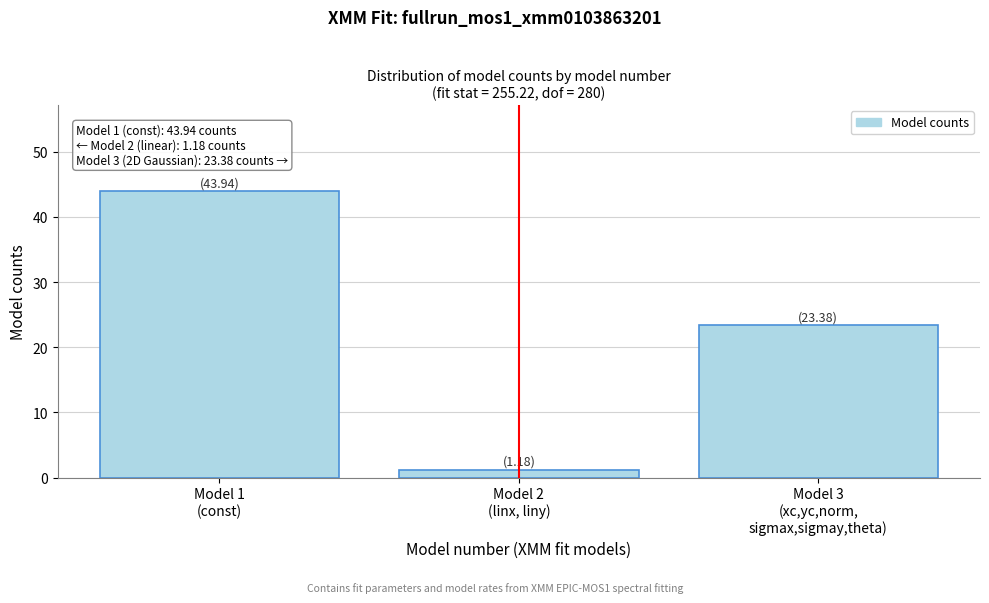

Reading left to right, list all the values displayed in this chart.

43.9	1.2	23.4